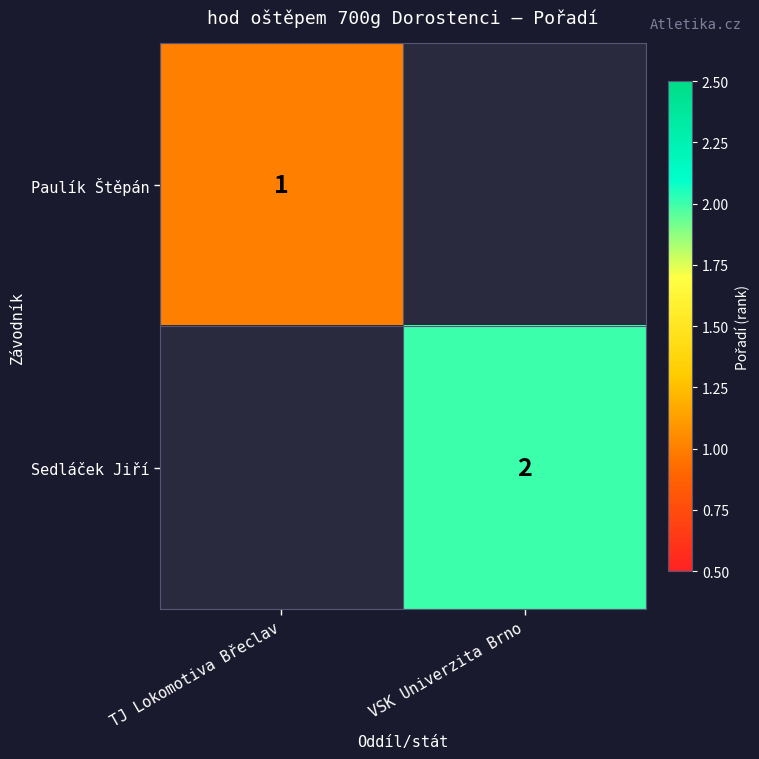

Between TJ Lokomotiva Břeclav and VSK Univerzita Brno, which is larger?

VSK Univerzita Brno